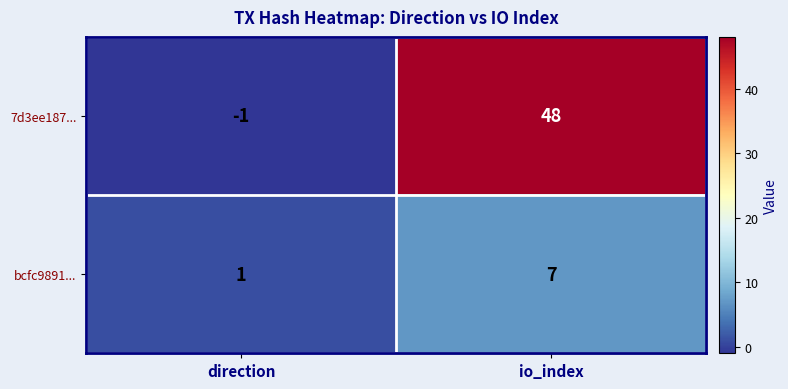

Reading right to left, what are all the values shown in this chart?

7d3ee187...: 48	-1
bcfc9891...: 7	1